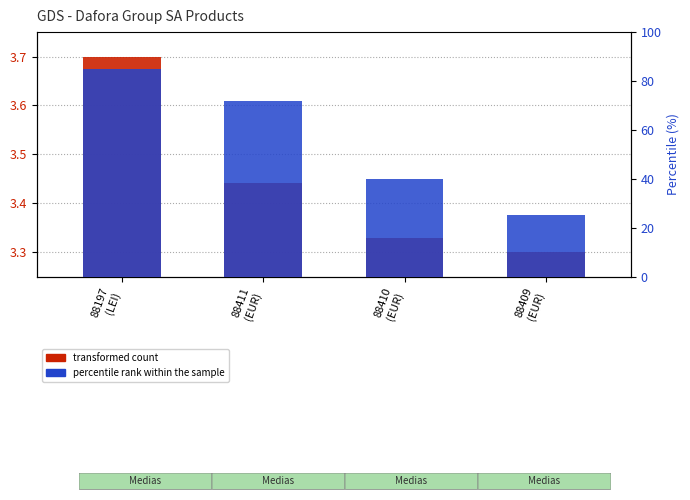

Reading left to right, transcribe all the data shown in this chart.

transformed count: 88197
(LEI)=3.7	88411
(EUR)=3.4	88410
(EUR)=3.3	88409
(EUR)=3.3
percentile rank within the sample: 88197
(LEI)=85.0	88411
(EUR)=72.0	88410
(EUR)=40.0	88409
(EUR)=25.0